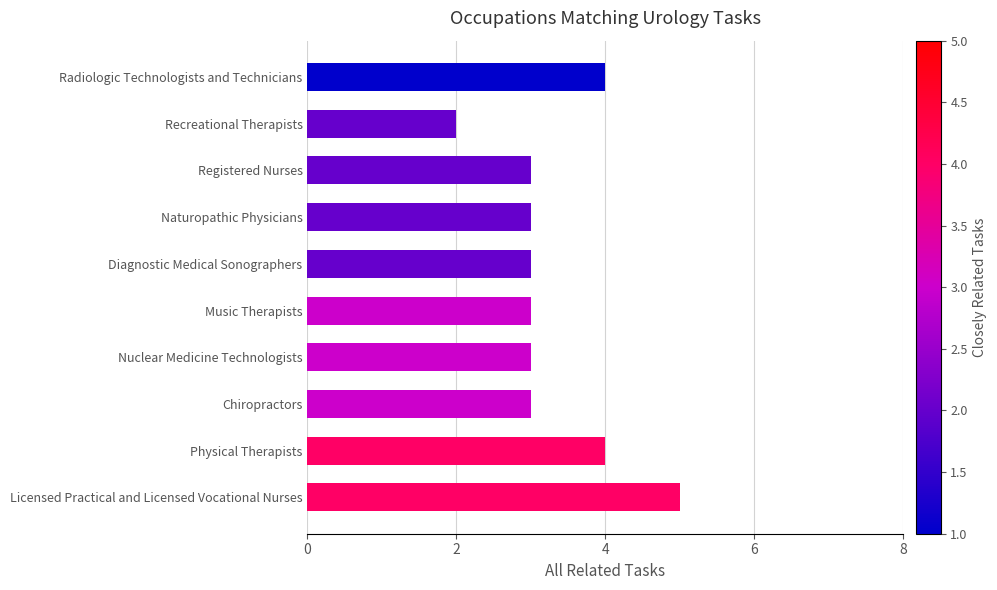

Reading bottom to top, list all the values displayed in this chart.

Licensed Practical and Licensed Vocational Nurses=5	Physical Therapists=4	Chiropractors=3	Nuclear Medicine Technologists=3	Music Therapists=3	Diagnostic Medical Sonographers=3	Naturopathic Physicians=3	Registered Nurses=3	Recreational Therapists=2	Radiologic Technologists and Technicians=4